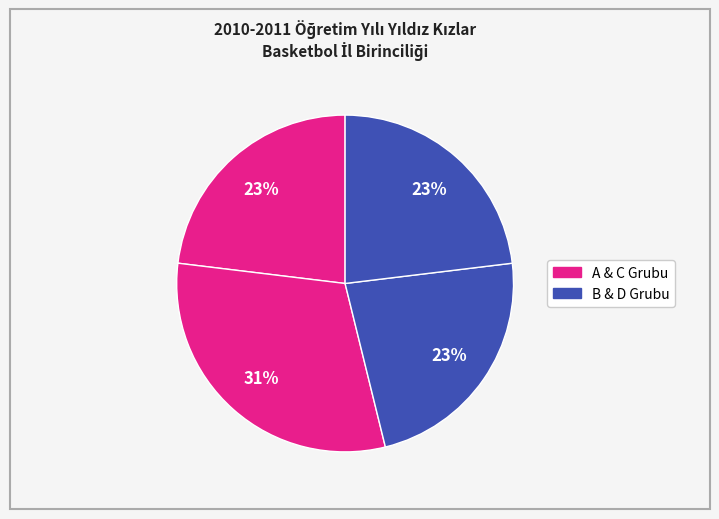

Count the number of slices in the pie.

4